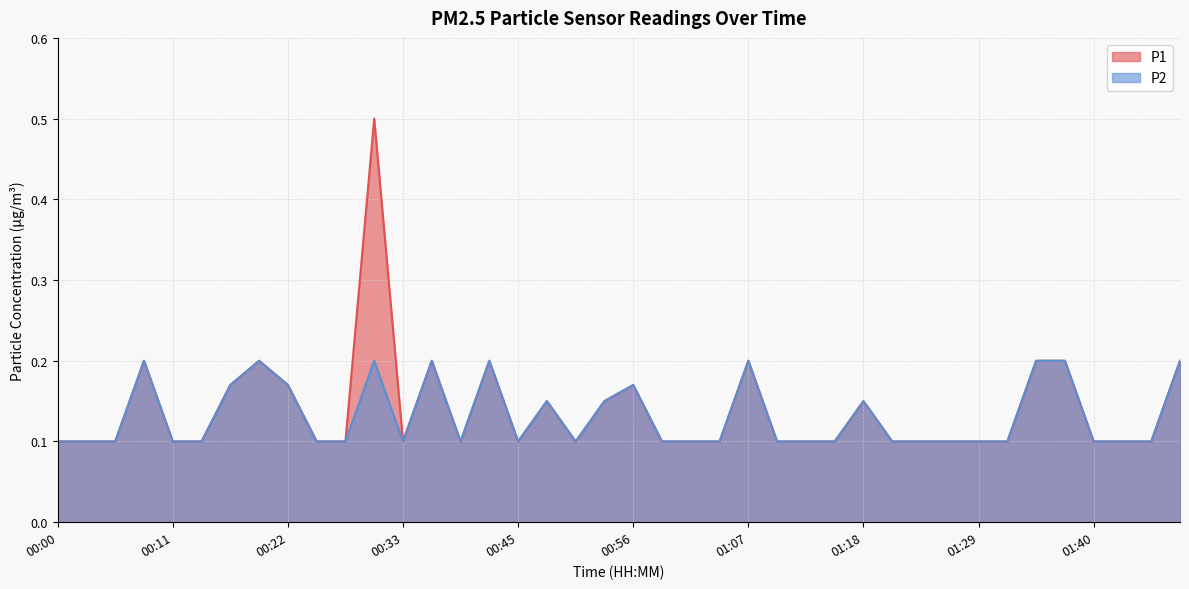

Rank the series by their average value, from lowest to highest.

P2, P1